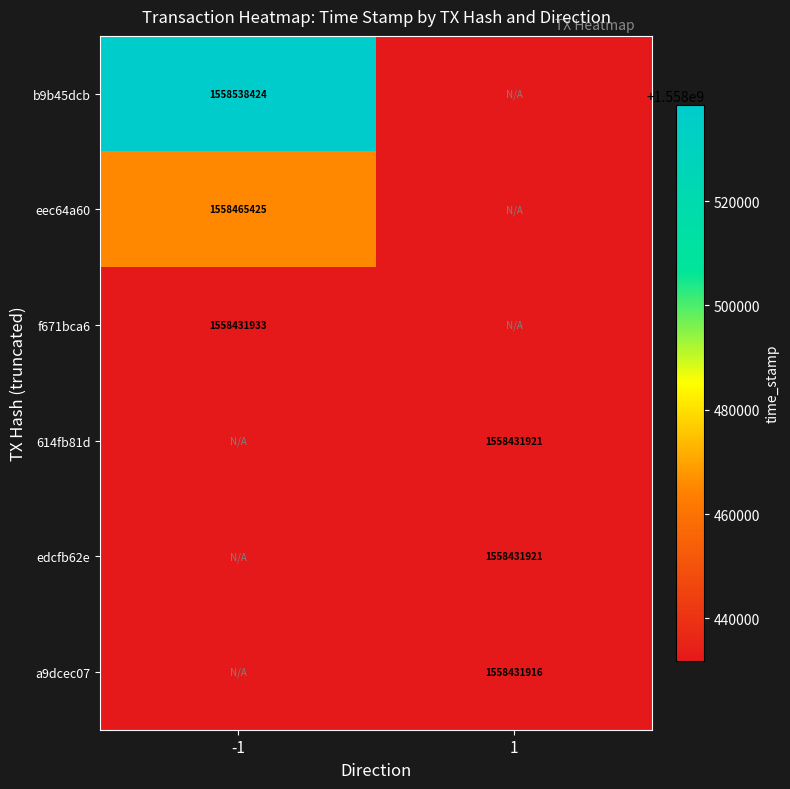

Is the value of b9b45dcb at -1 greater than the value of edcfb62e at 1?

Yes